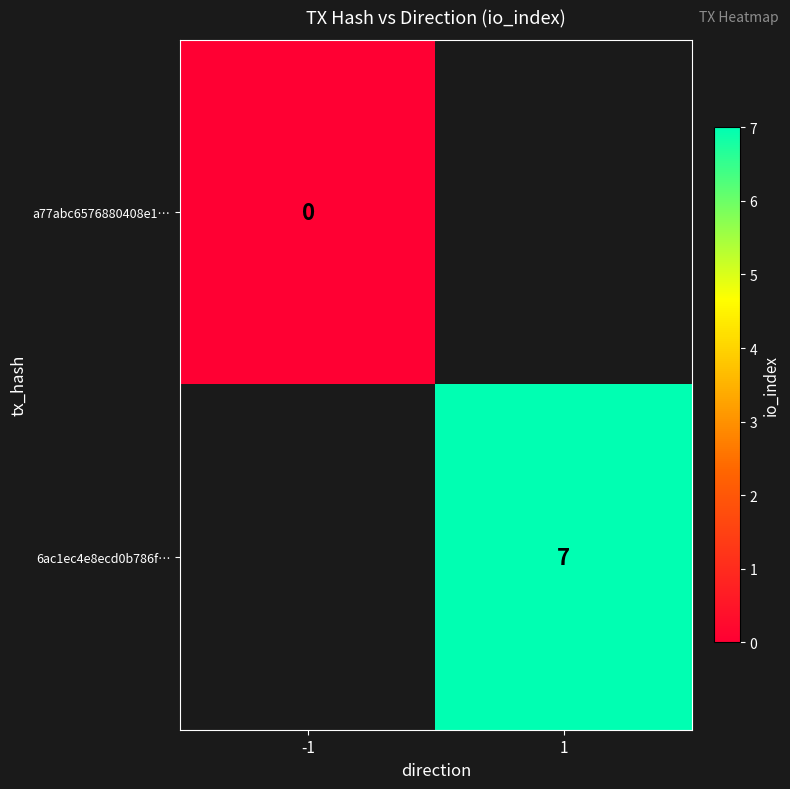

Is the value of a77abc6576880408e1… at -1 greater than the value of 6ac1ec4e8ecd0b786f… at 1?

No